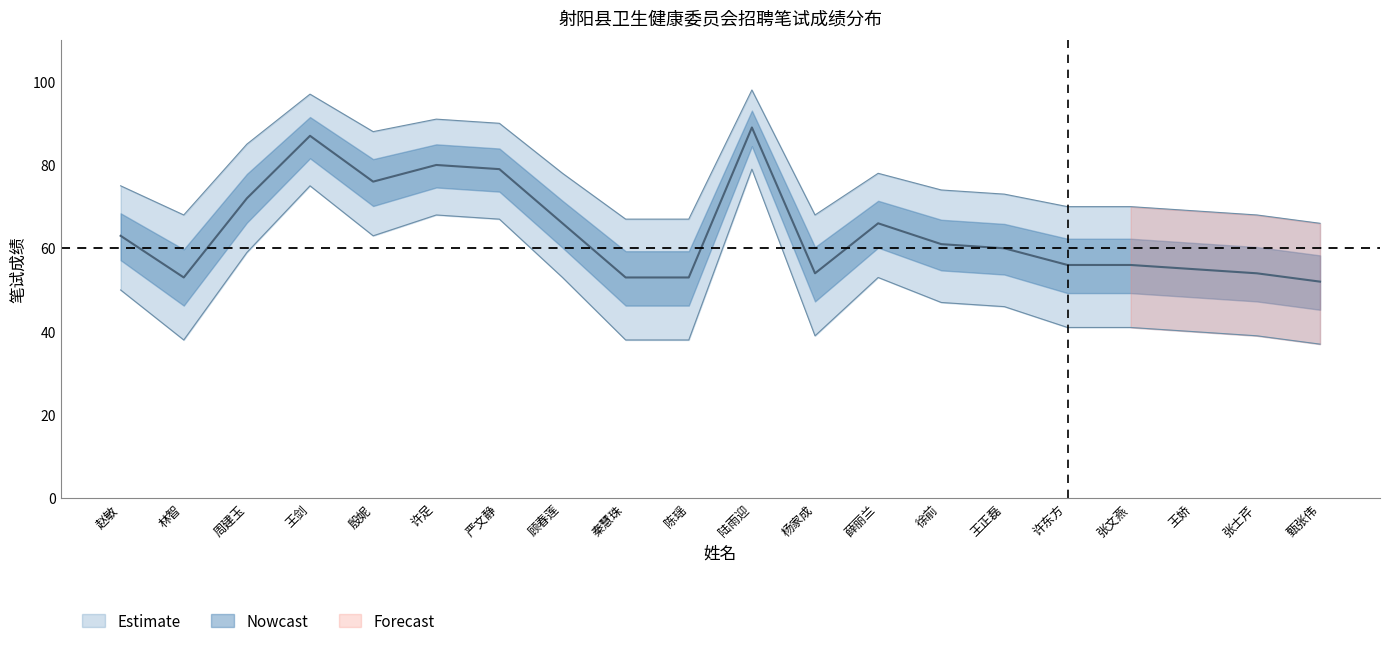

Rank the series by their average value, from lowest to highest.

下界, 笔试成绩, 上界